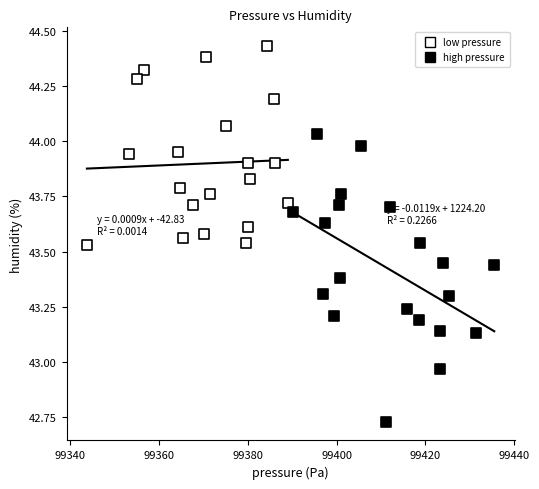

Which series contains the lowest Y value?

high pressure